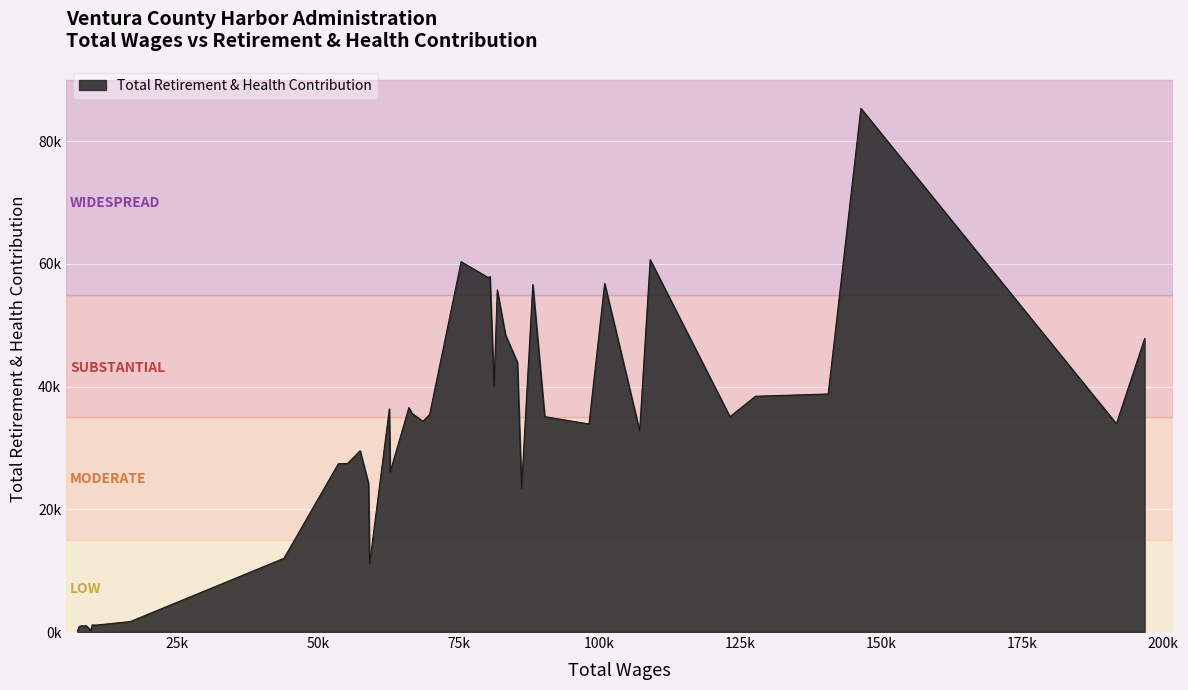

Does the chart display data point markers on the line(s)?

No